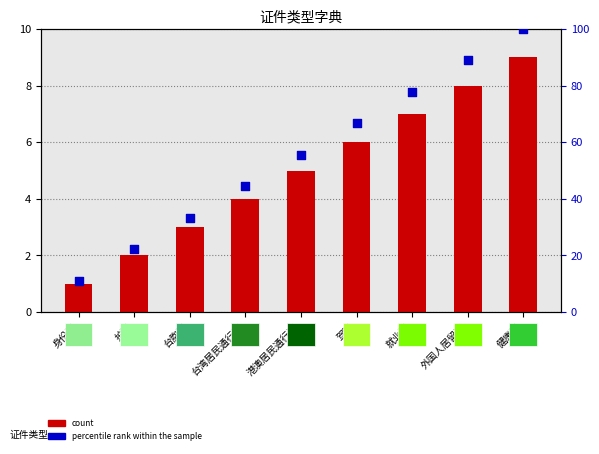

At how many categories does at least one series exceed 99?

1